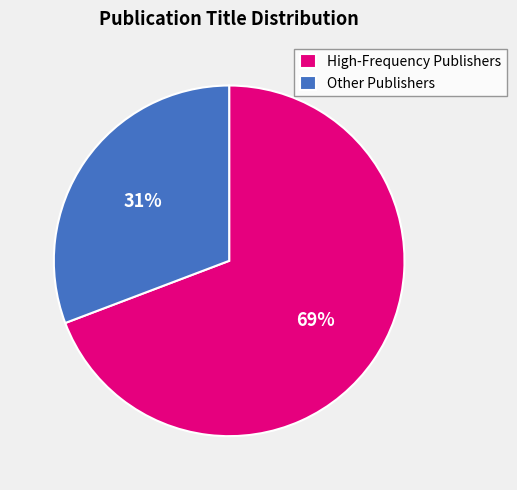

Which slice represents more than half of the pie?

High-Frequency Publishers